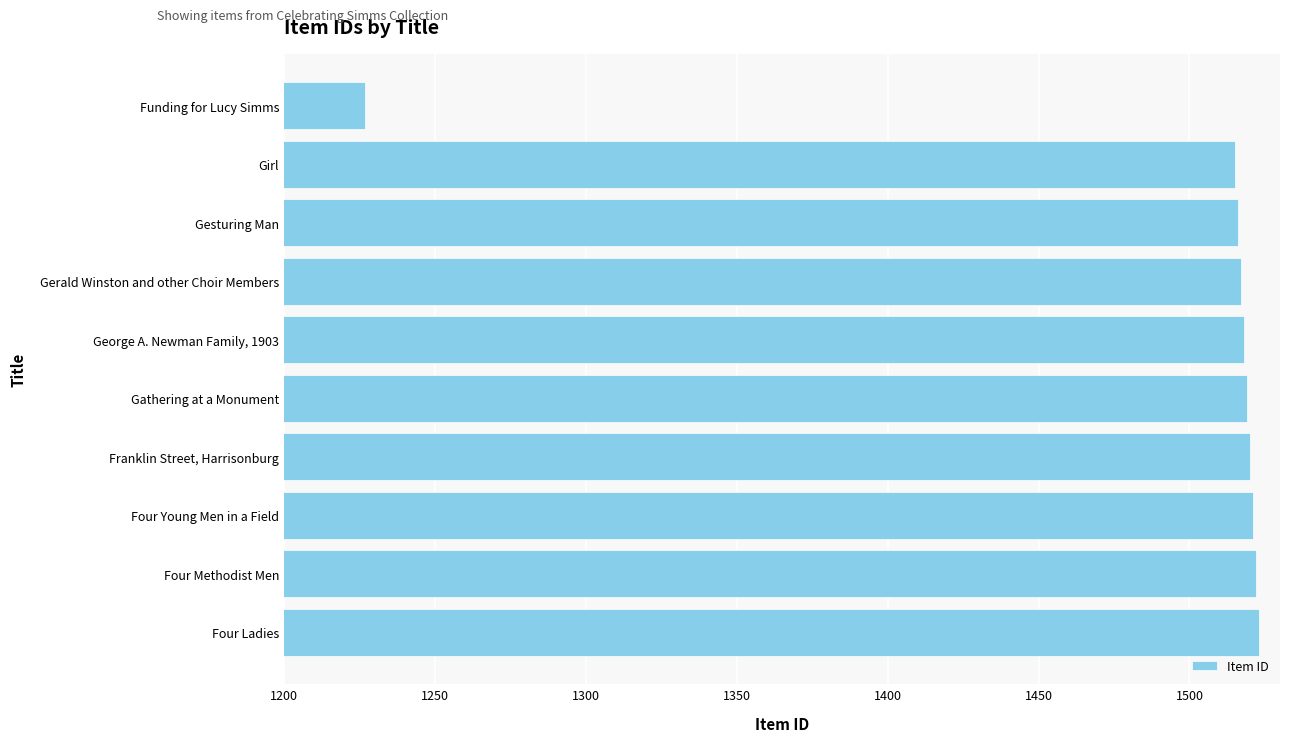

Is it true that the value at Franklin Street, Harrisonburg is 2159?

False